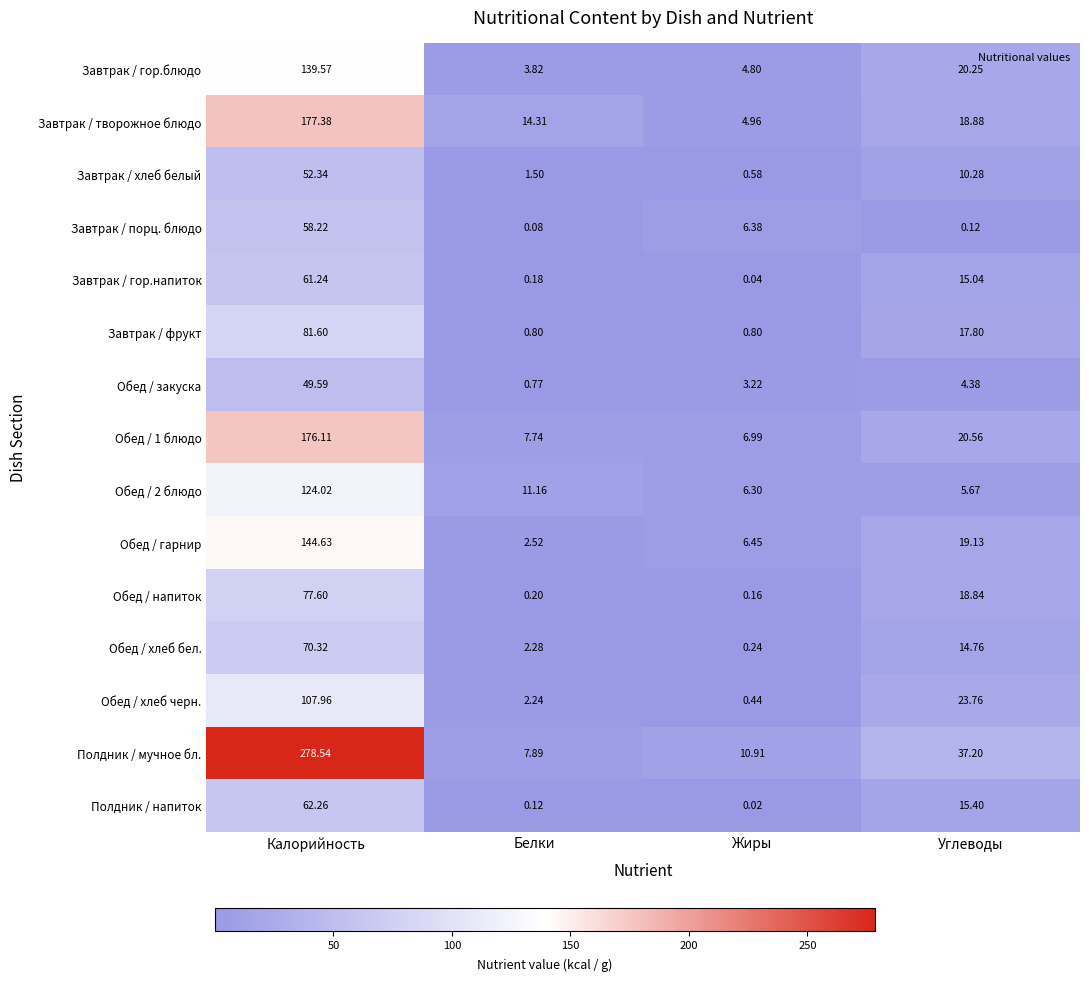

How many series are shown in this chart?

15